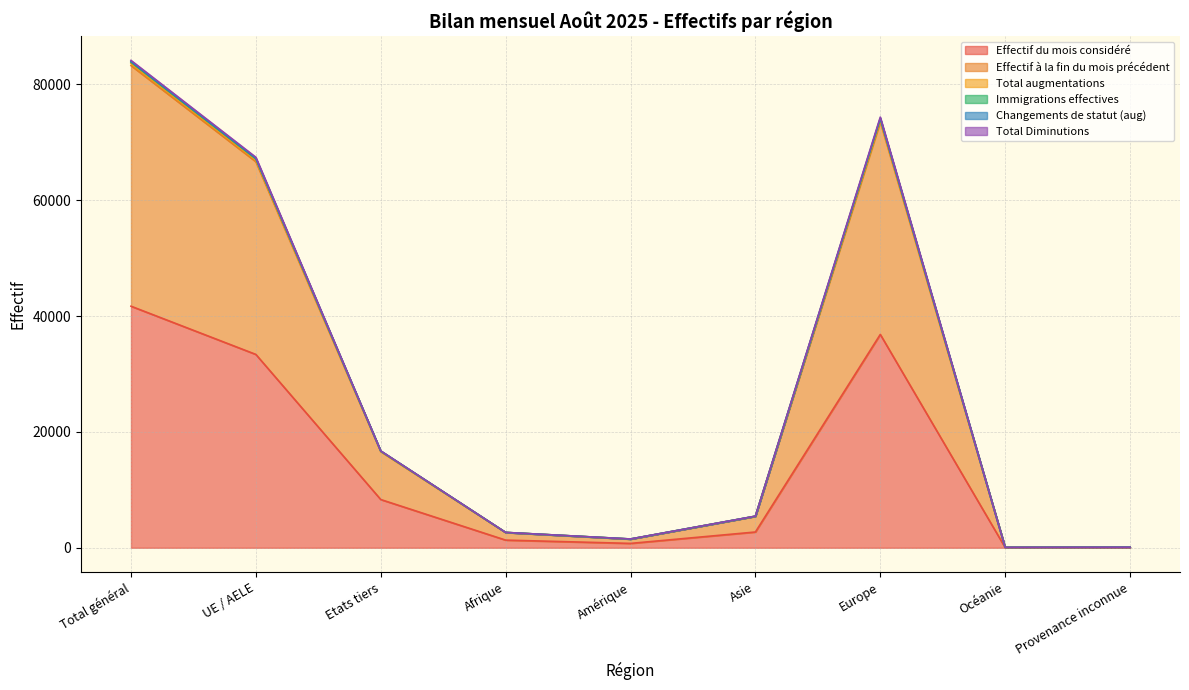

Where is Effectif à la fin du mois précédent nearest to the value 41968?

UE / AELE